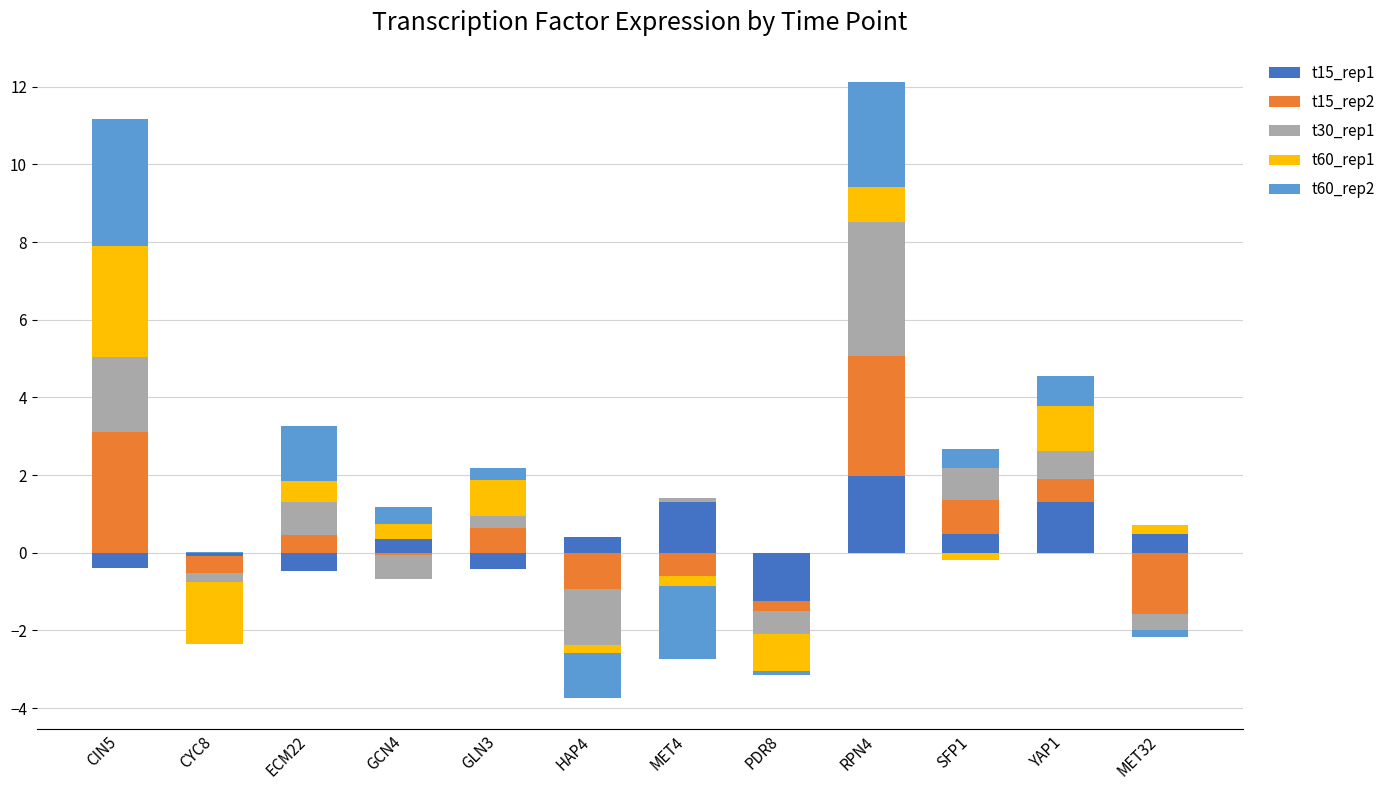

How many distinct data groups are displayed?

5